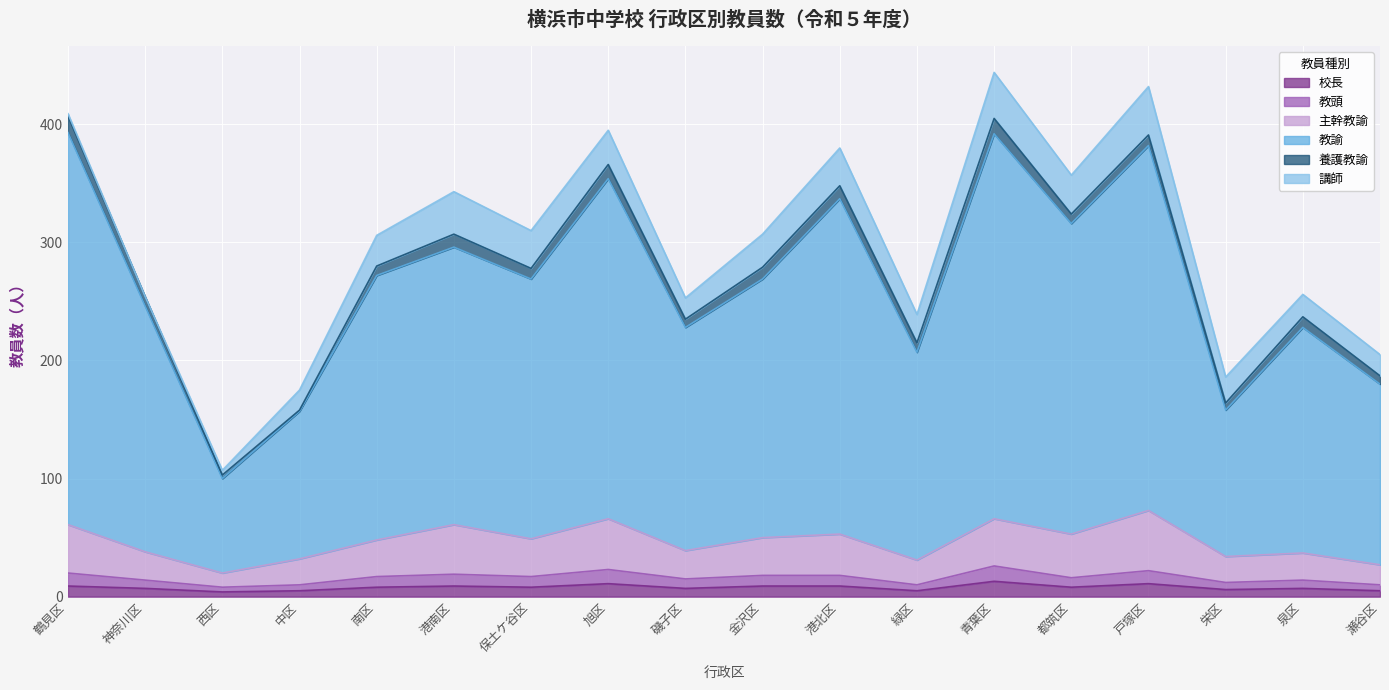

What is the highest value of the 校長 series?

13